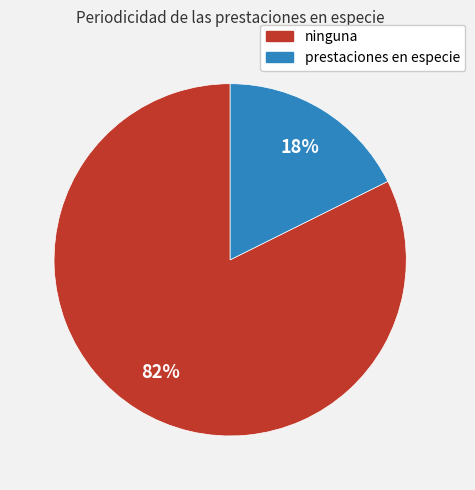

Is there any slice that represents more than half of the pie?

Yes